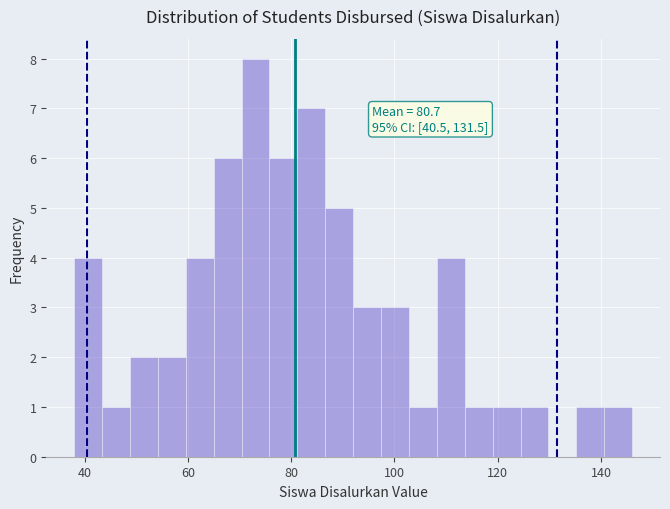

Read against the x-axis, roughly where is the centre of the tallest bar?

74